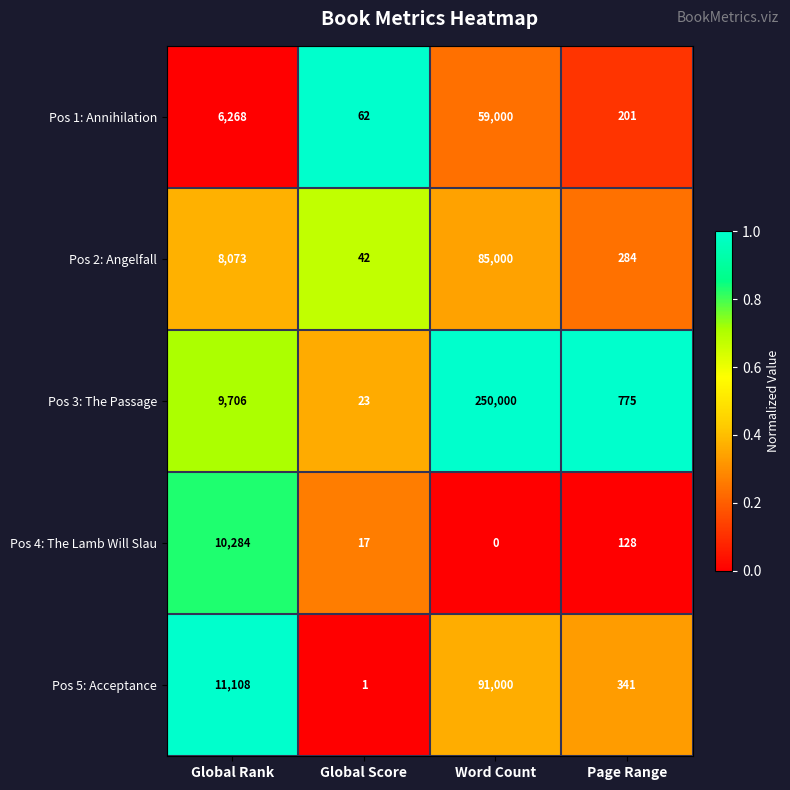

Which series has the largest range (max minus min)?

Pos 3: The Passage